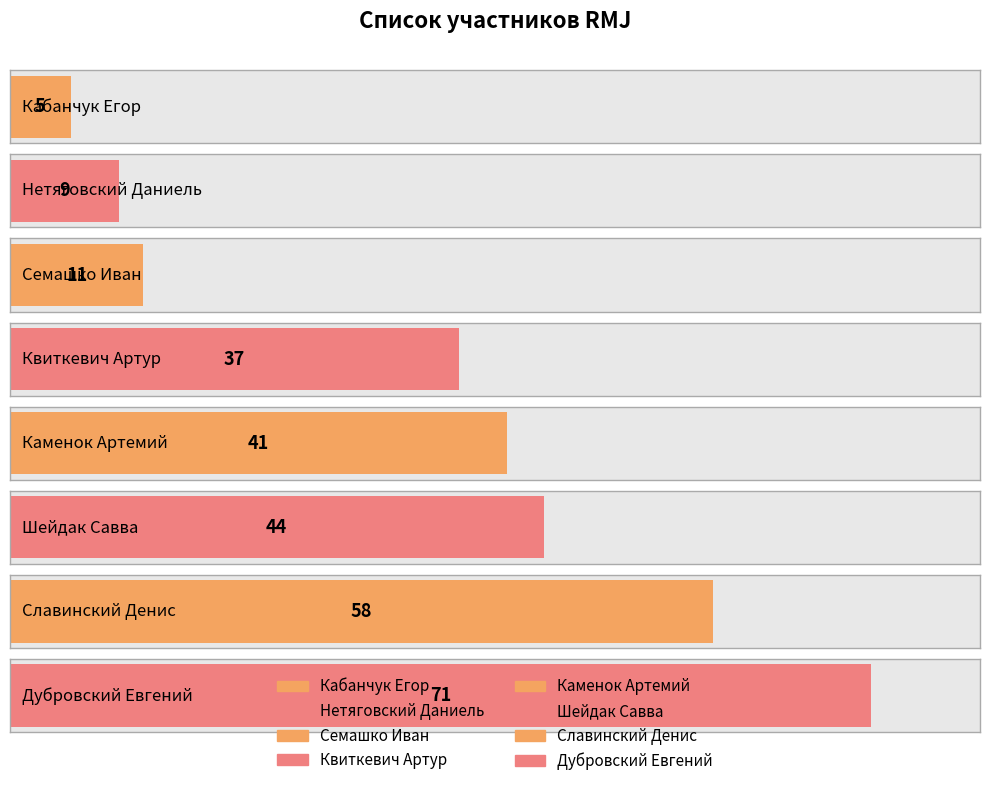

The chart shows a value of 37 at Квиткевич Артур. True or false?

True